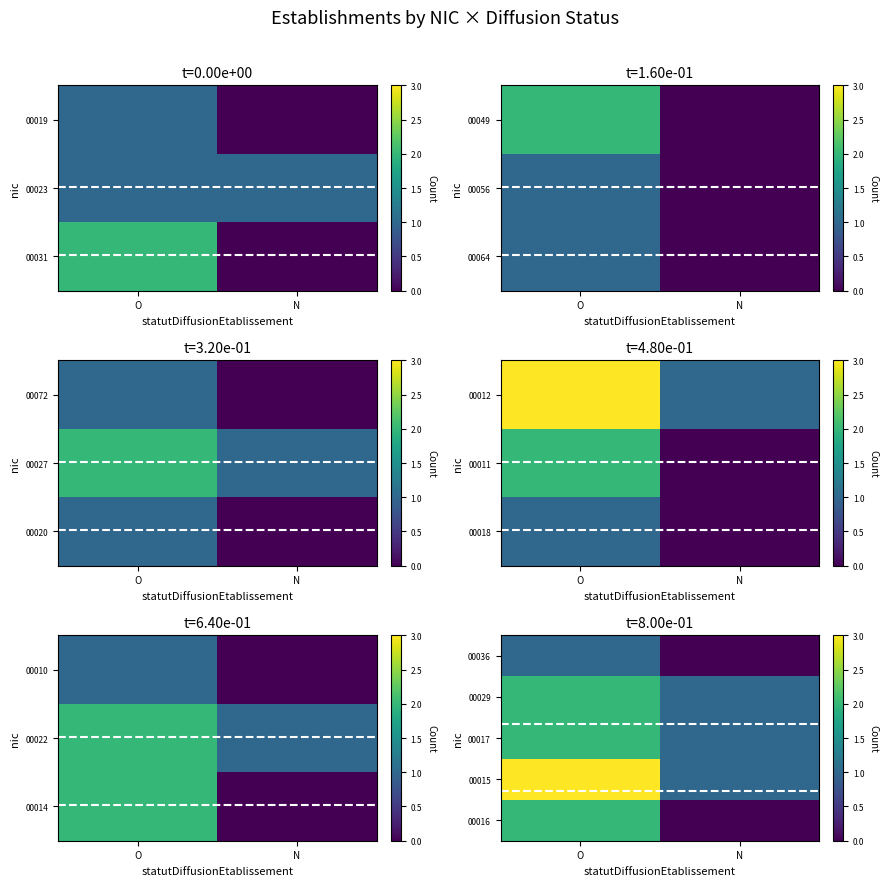

What is the total value across all series at N?

3